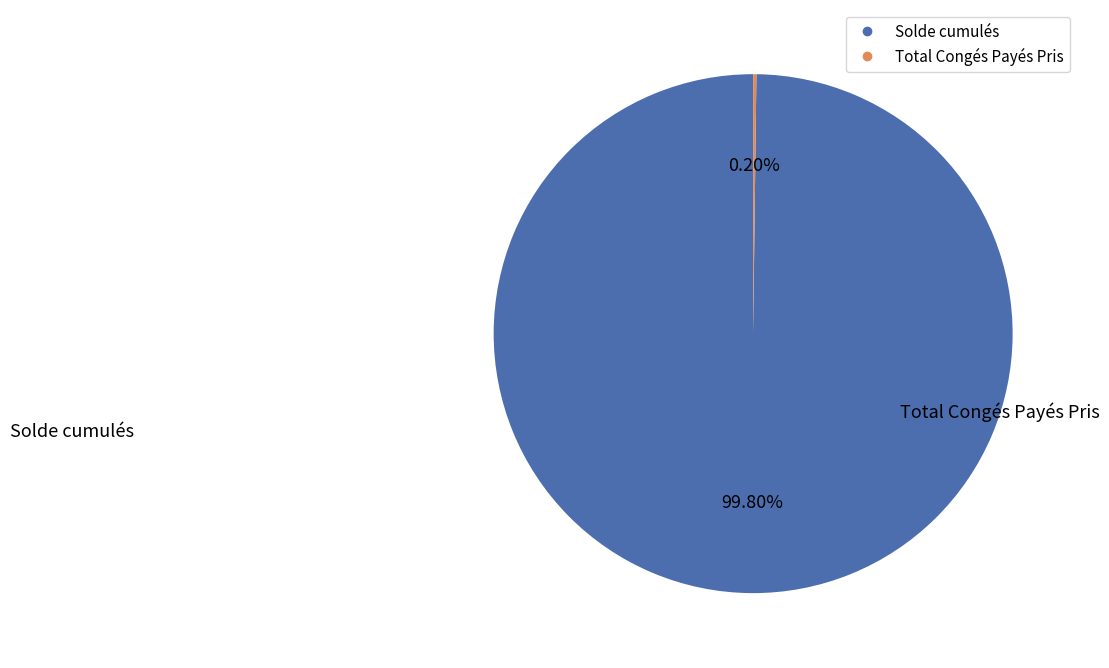

What is the majority slice?

Solde cumulés